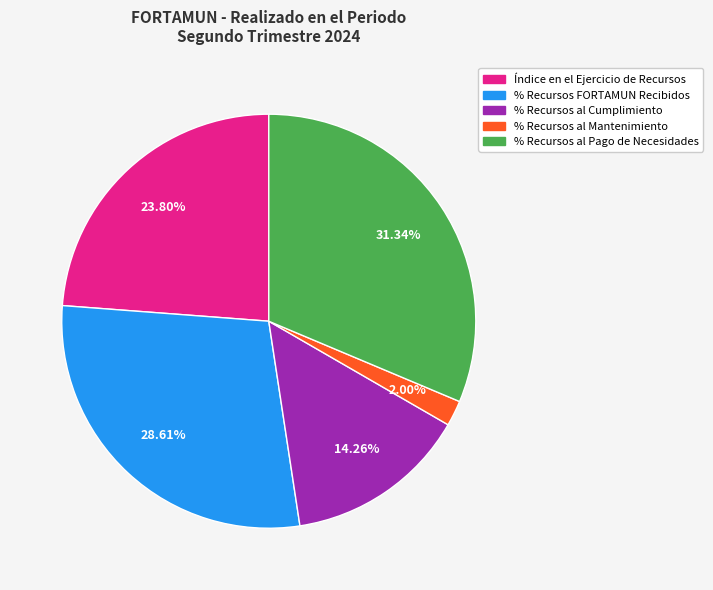

Rank the categories by value from highest to lowest.

% Recursos al Pago de Necesidades, % Recursos FORTAMUN Recibidos, Índice en el Ejercicio de Recursos, % Recursos al Cumplimiento, % Recursos al Mantenimiento